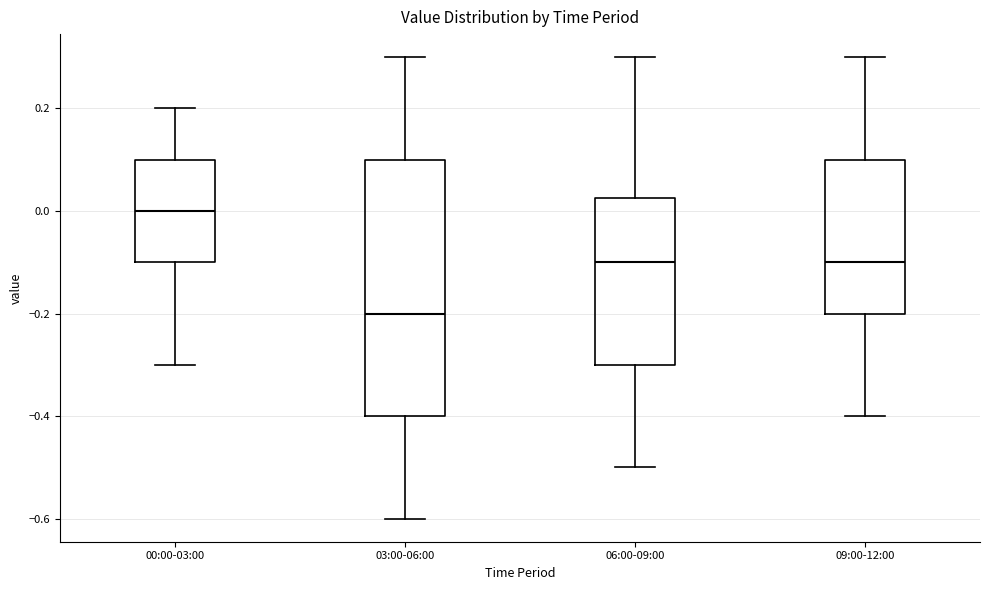

Which box's median line is the highest?

00:00-03:00